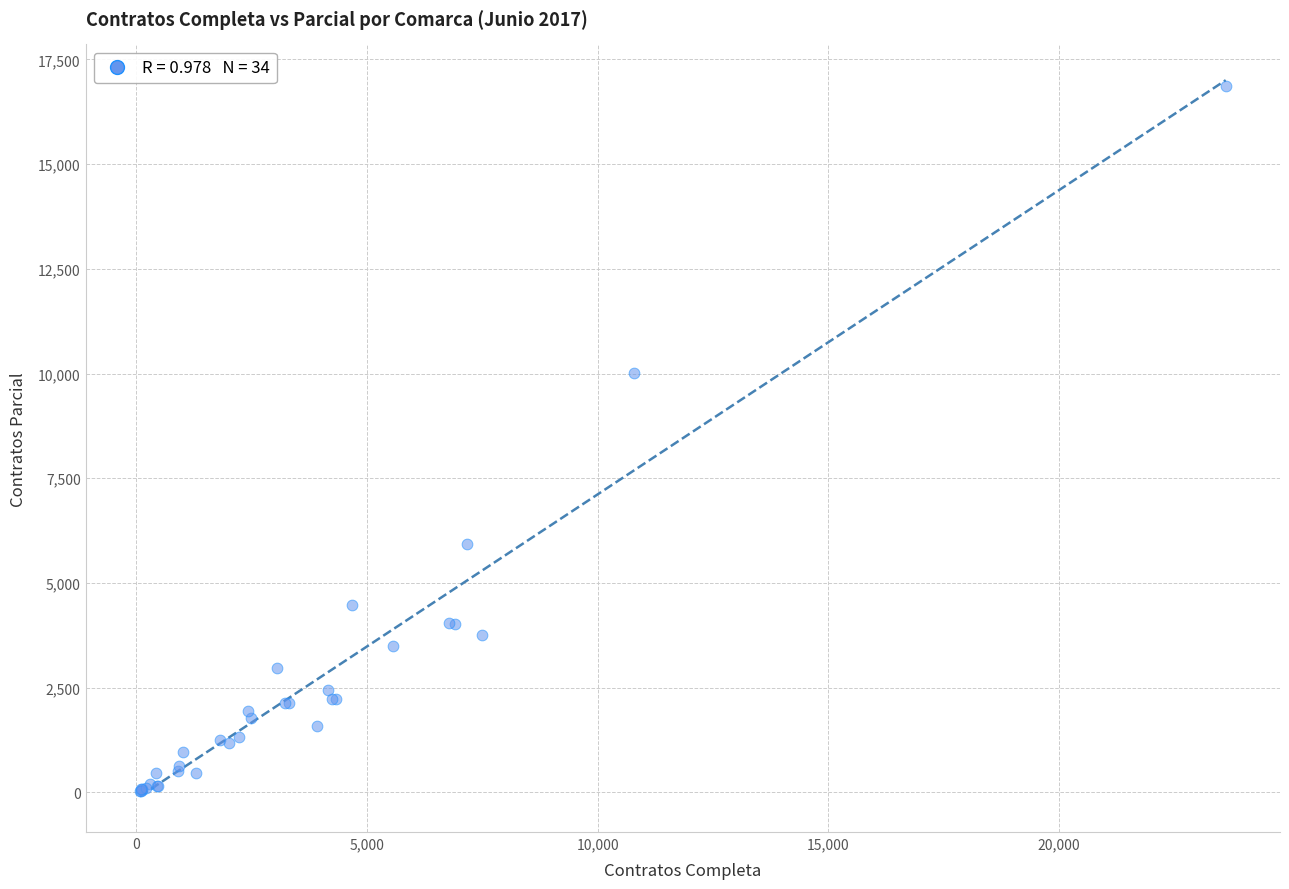

What Y value in the scatter plot is closest to 8449?

10015